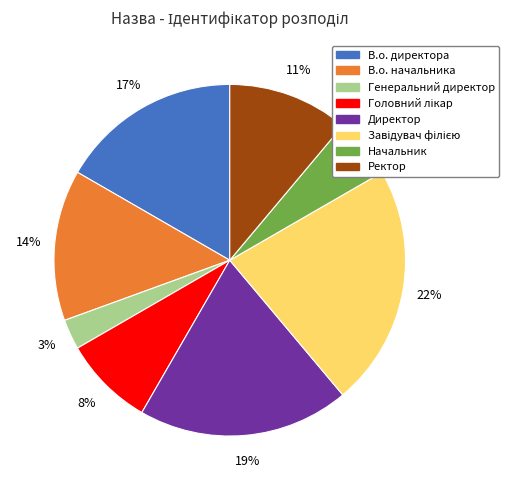

True or false: Директор accounts for 8% of the total.

False